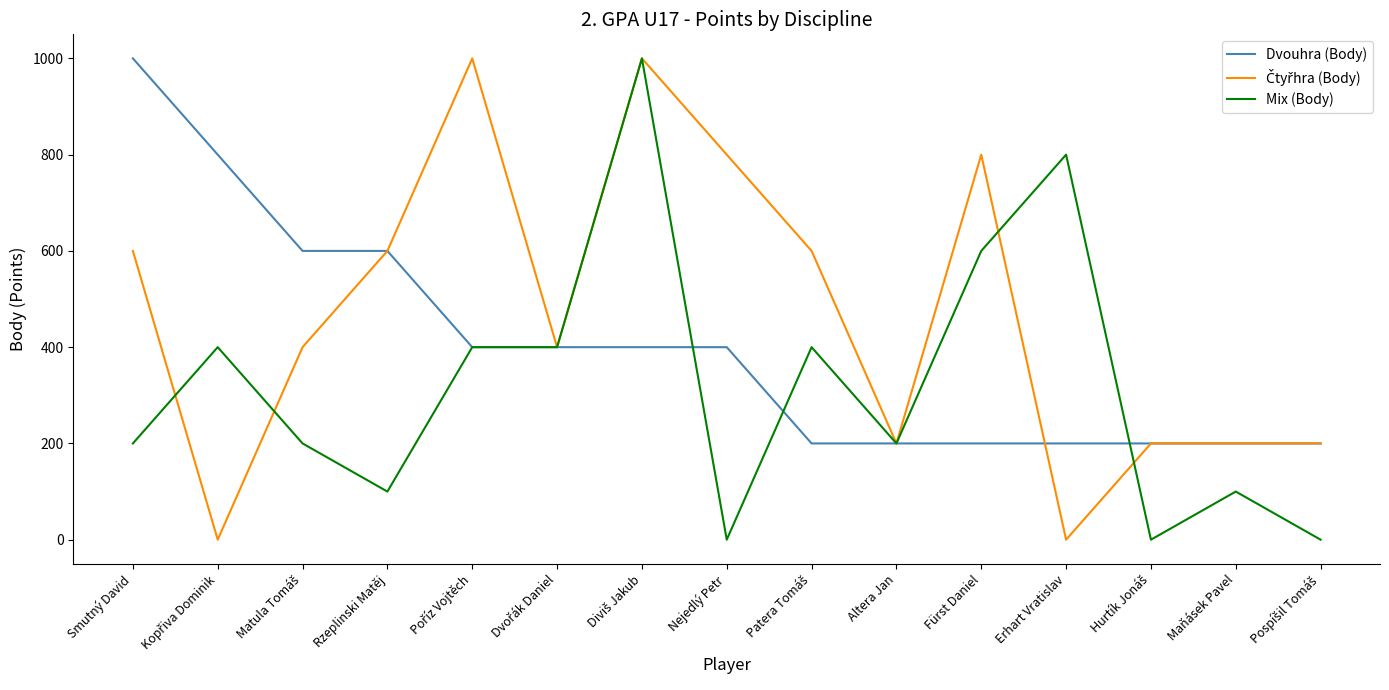

Count the number of data series in this chart.

3